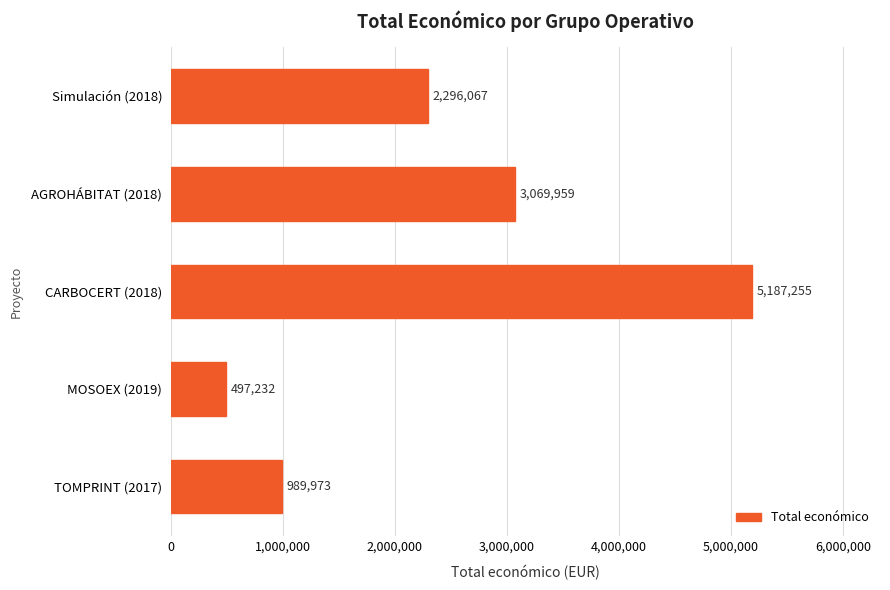

At which category does the chart reach its minimum across all series?

MOSOEX (2019)